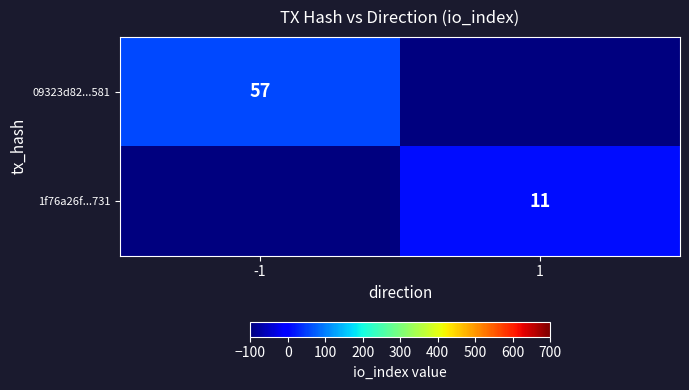

What is the total value across all series at 1?

-89